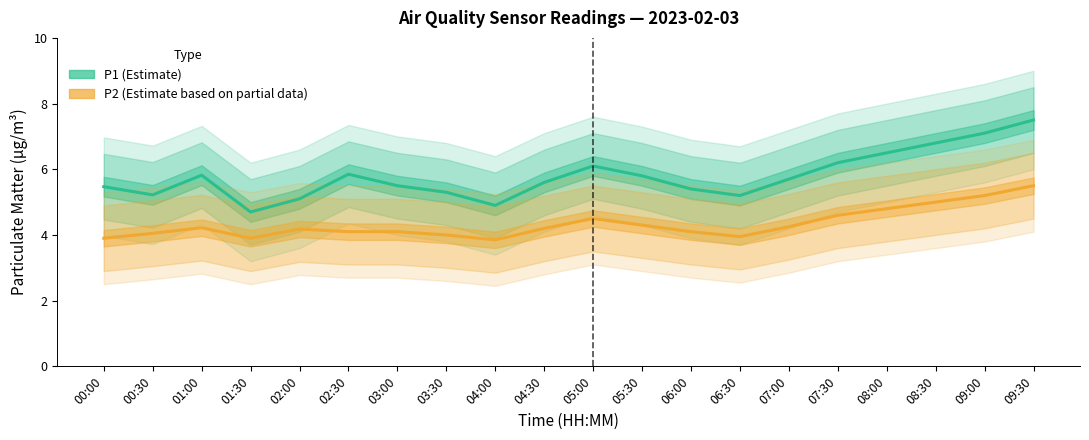

What is the difference between the P1 (Estimate) values at 02:00 and 00:00?

0.4